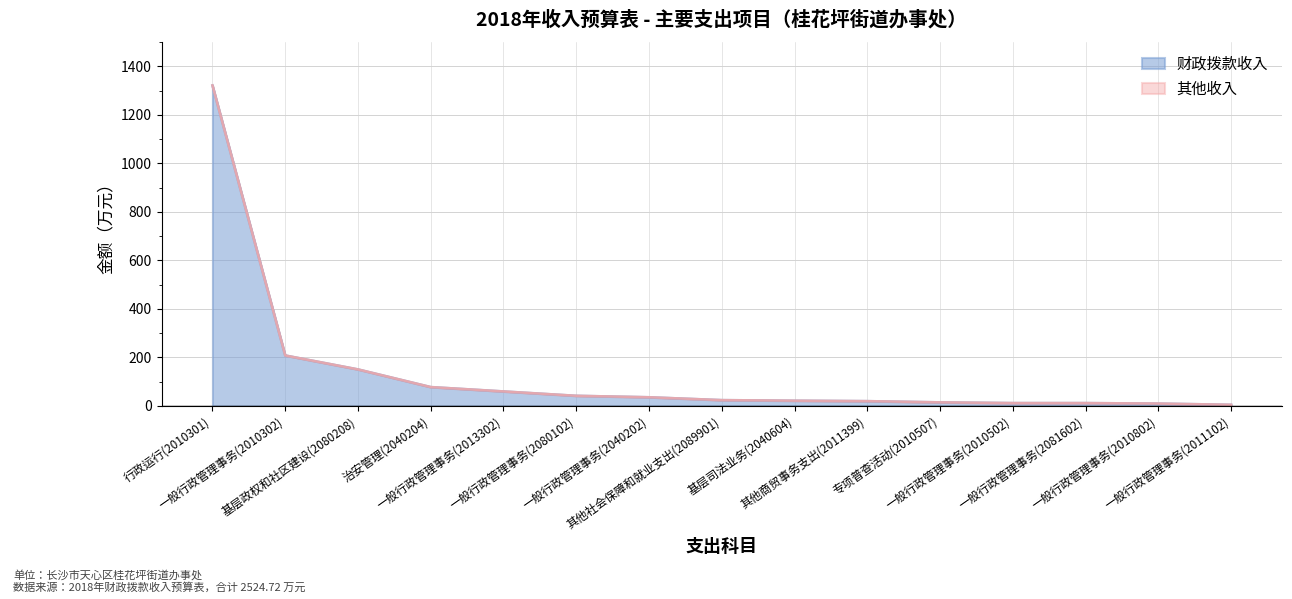

Reading left to right, extract all data points from this chart.

1321.9	208.3	150.9	78.0	60.0	42.0	36.0	24.2	21.8	20.0	15.0	12.0	12.0	10.0	5.0